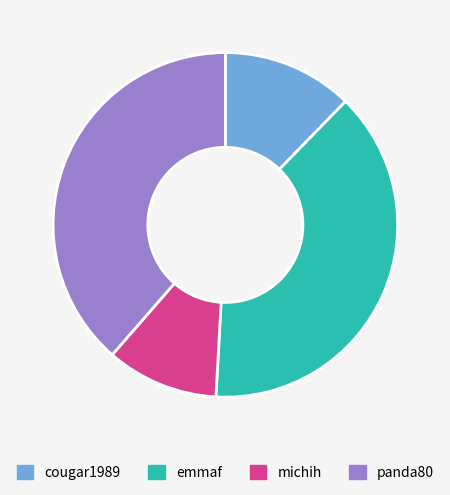

Approximately how many times larger is the value at michih compared to emmaf?

0.3